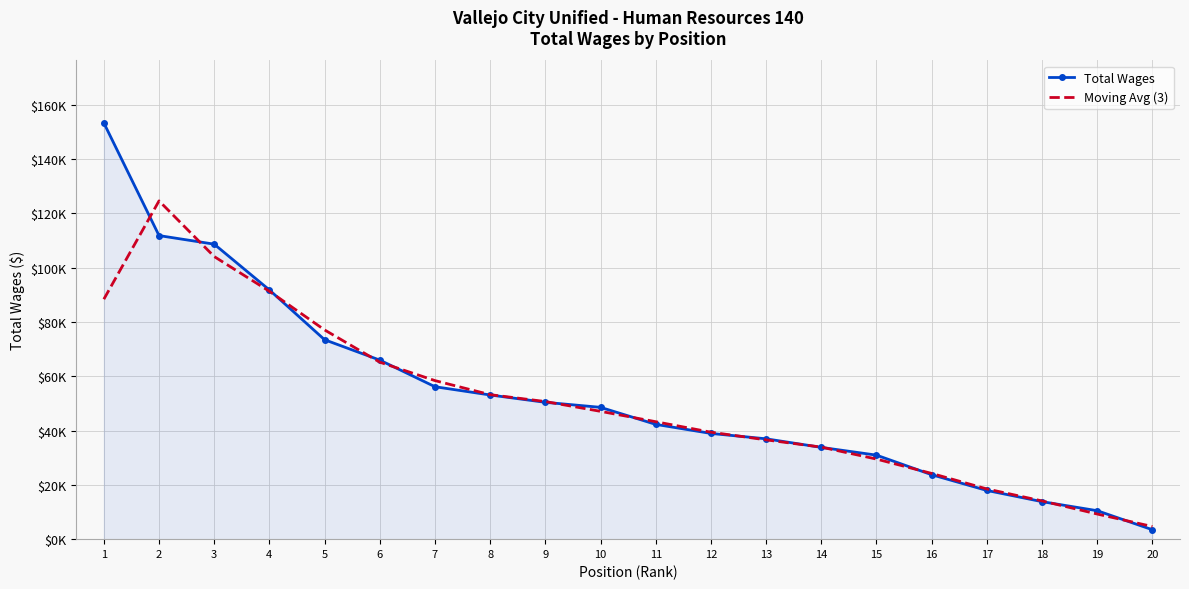

What are all the series names shown in the legend?

Total Wages, Moving Avg (3)